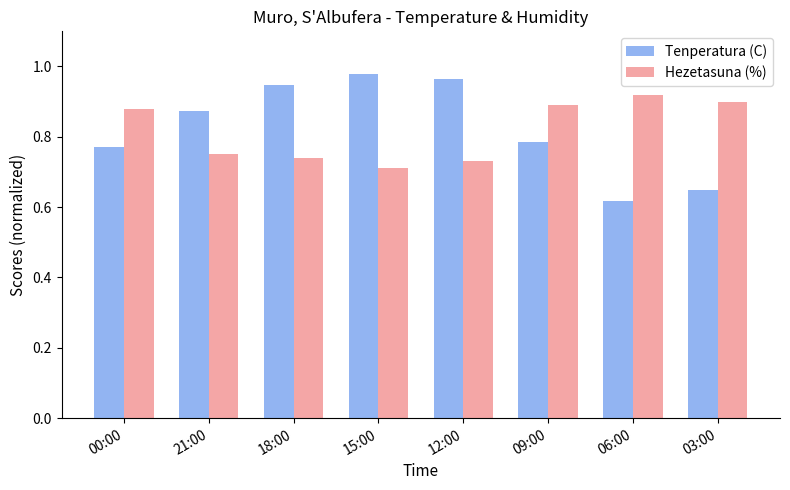

What is the label of the 2nd bar from the right?

06:00